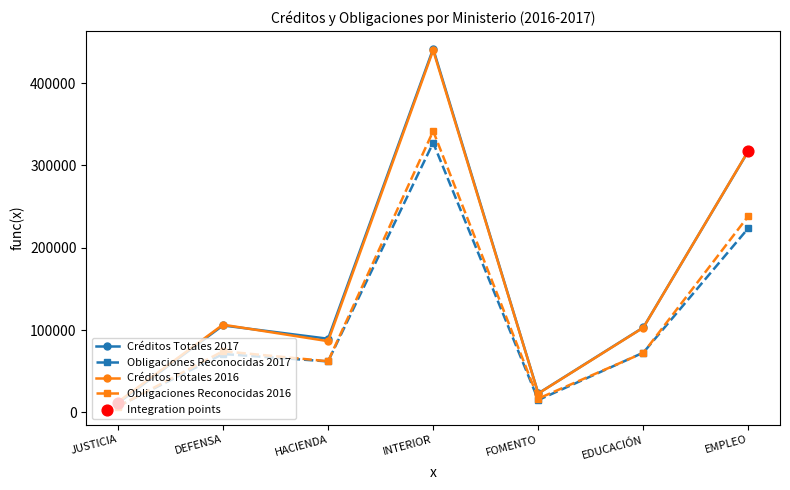

Which series has the largest range (max minus min)?

Créditos Totales 2017